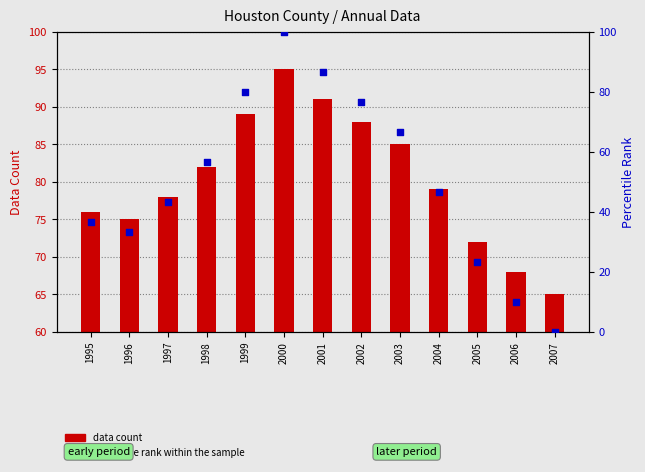

At which category is the sum across all series the highest?

2000